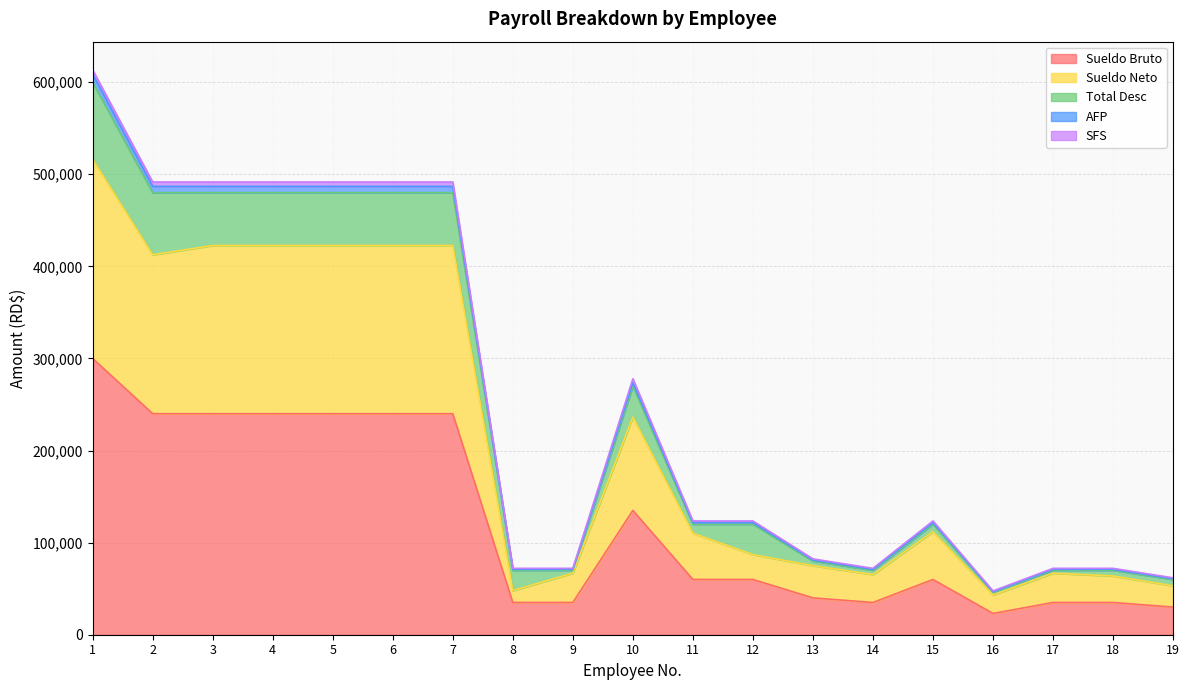

What is the sum of all Sueldo Bruto values?

2323100.0